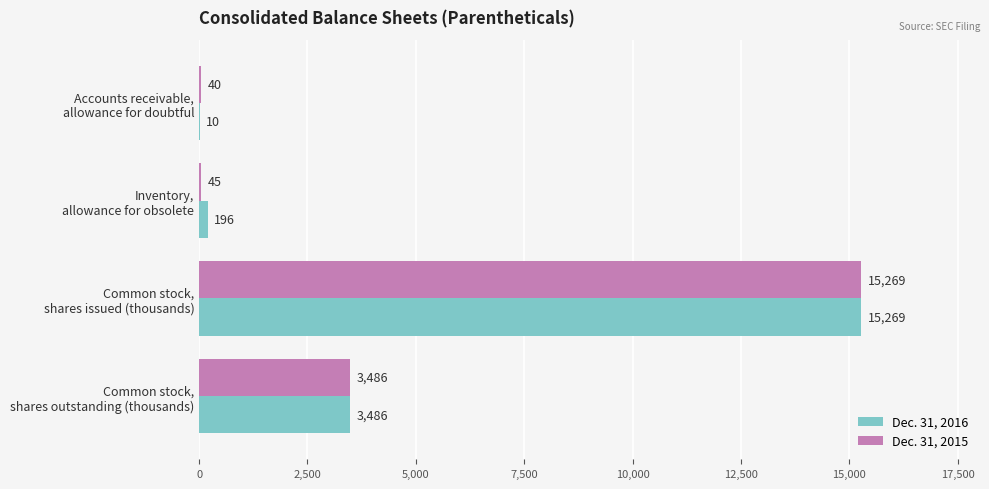

How many bars are there in each group?

2